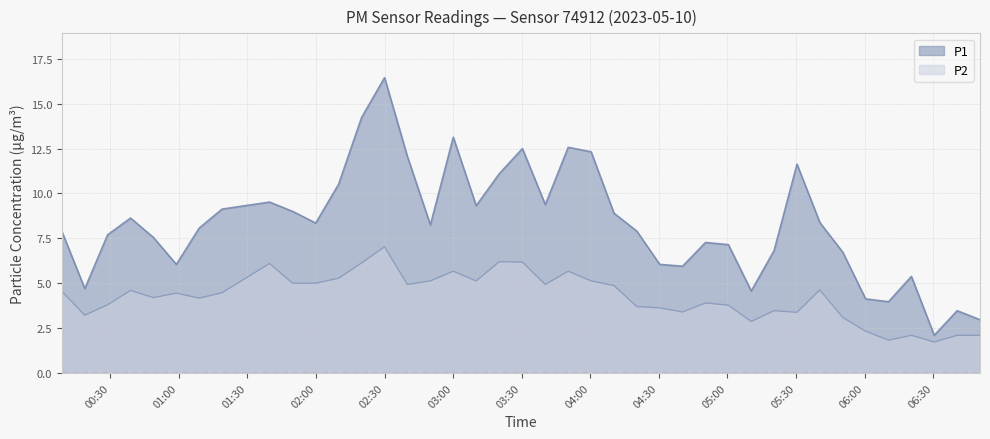

Rank the series at 03:20 from highest to lowest value.

P1, P2